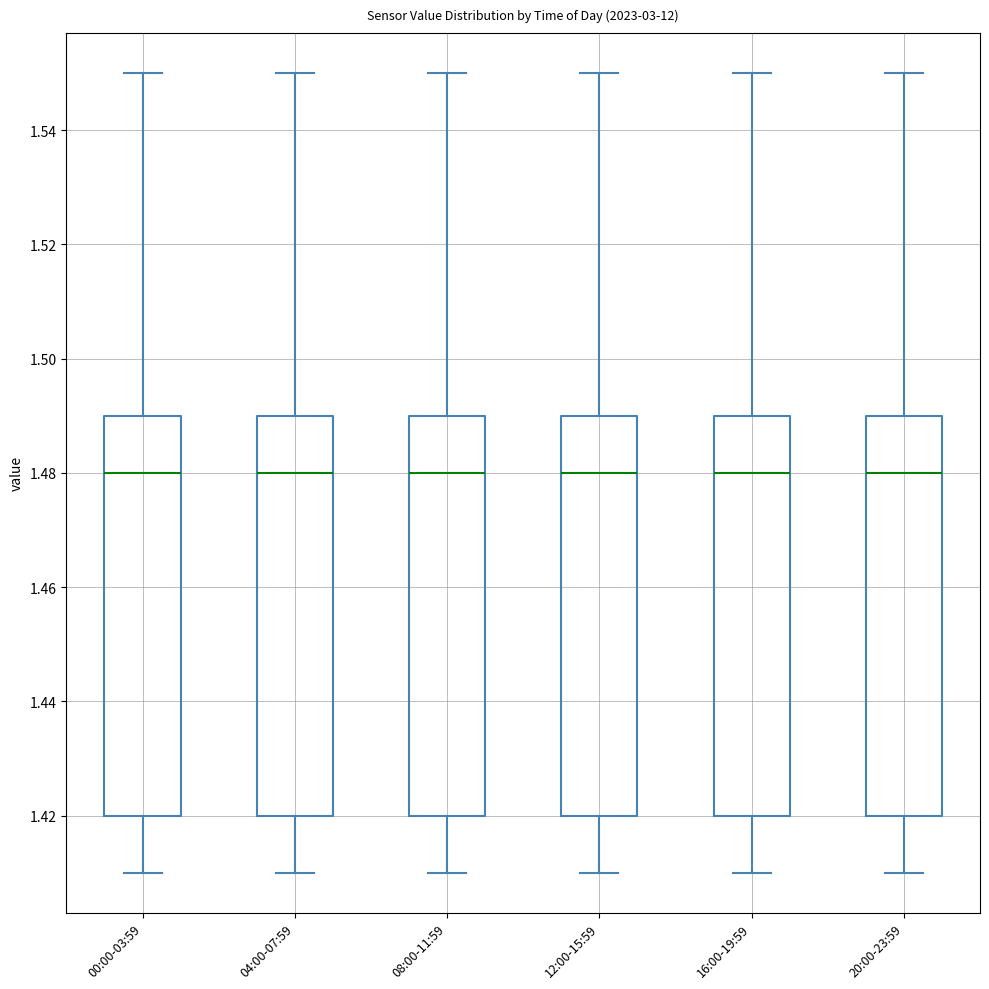

Reading left to right, read every box against the y-axis: the position of its median line, the range the box covers, and the ends of its whiskers. The values are not printed on the chart, so give them approximately, as read against the axis.

00:00-03:59: median 1.48, box 1.42 to 1.49, whiskers 1.41 to 1.55
04:00-07:59: median 1.48, box 1.42 to 1.49, whiskers 1.41 to 1.55
08:00-11:59: median 1.48, box 1.42 to 1.49, whiskers 1.41 to 1.55
12:00-15:59: median 1.48, box 1.42 to 1.49, whiskers 1.41 to 1.55
16:00-19:59: median 1.48, box 1.42 to 1.49, whiskers 1.41 to 1.55
20:00-23:59: median 1.48, box 1.42 to 1.49, whiskers 1.41 to 1.55